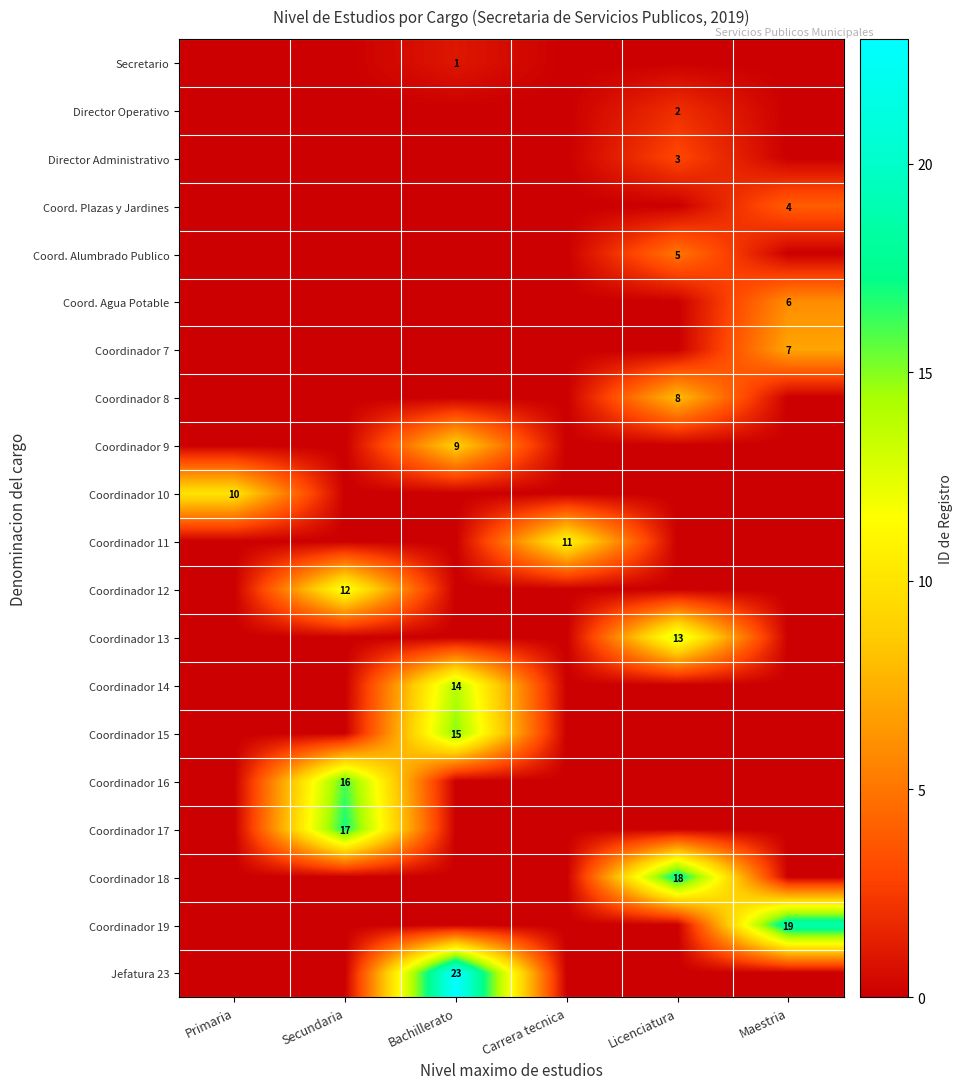

The Coordinador 13 series shows 13 at Licenciatura. True or false?

True